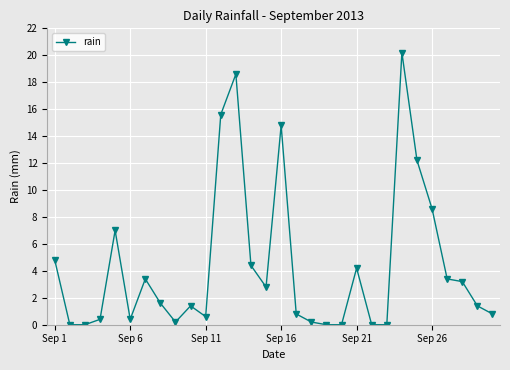

What is the maximum value shown in the chart?

20.2